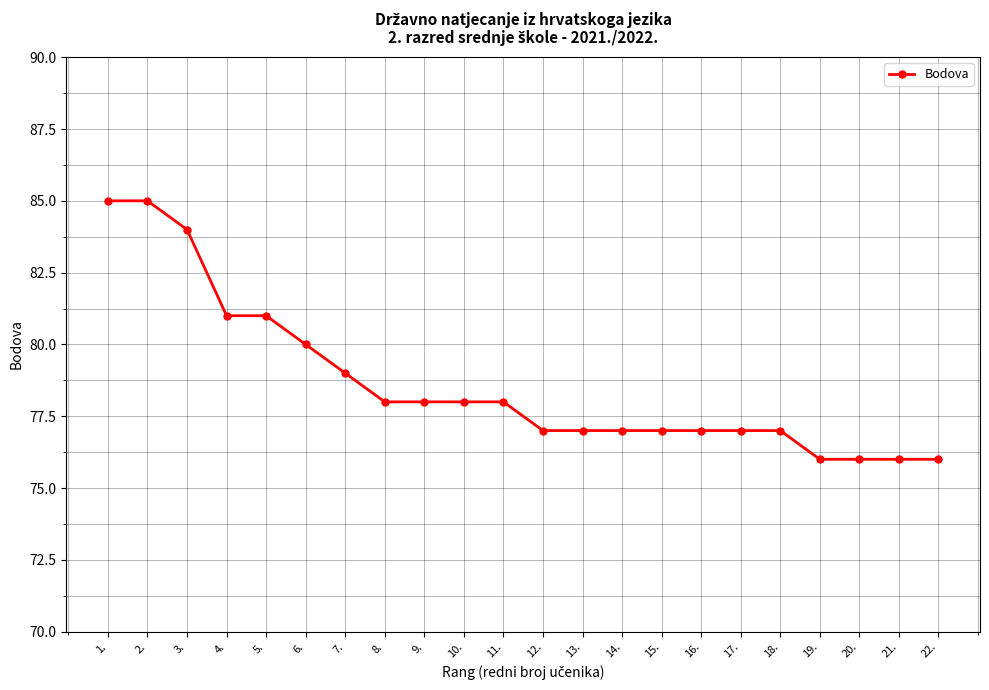

How many lines are shown in the chart?

1